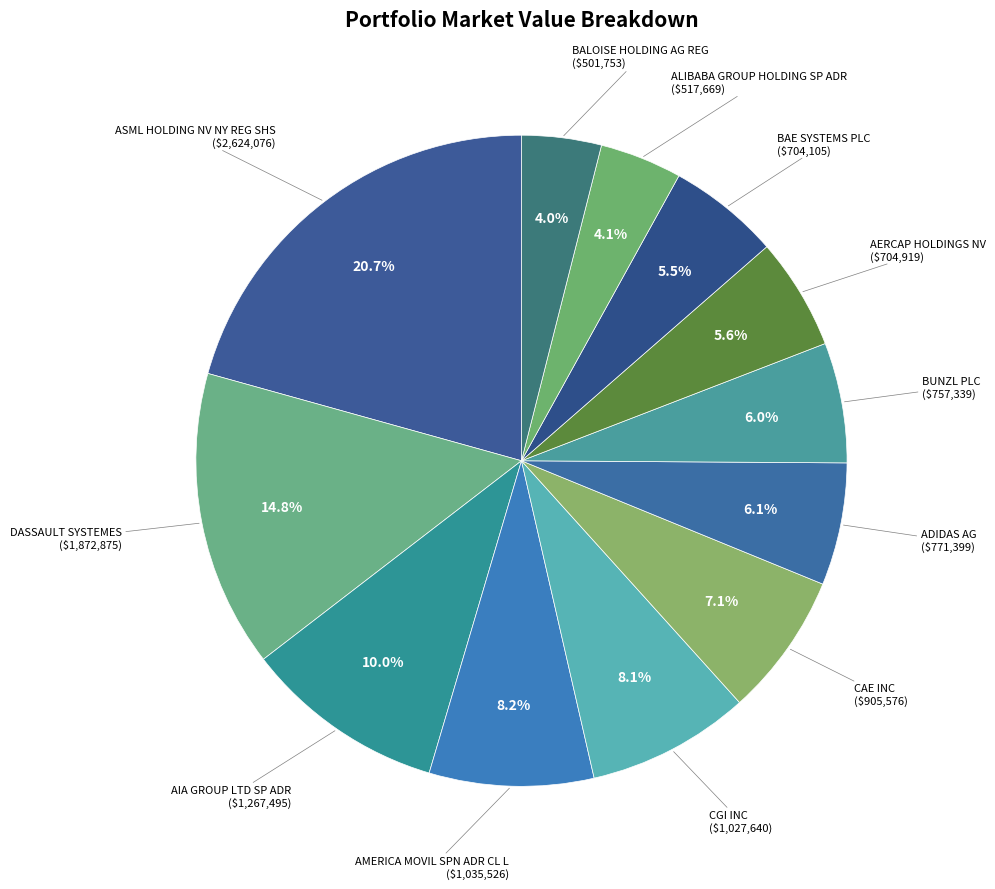

Which slice is the largest?

ASML HOLDING NV NY REG SHS